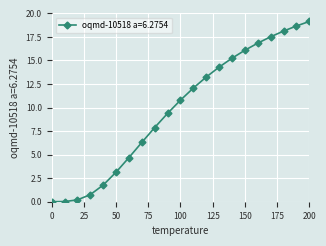

How many values are below 10?

10